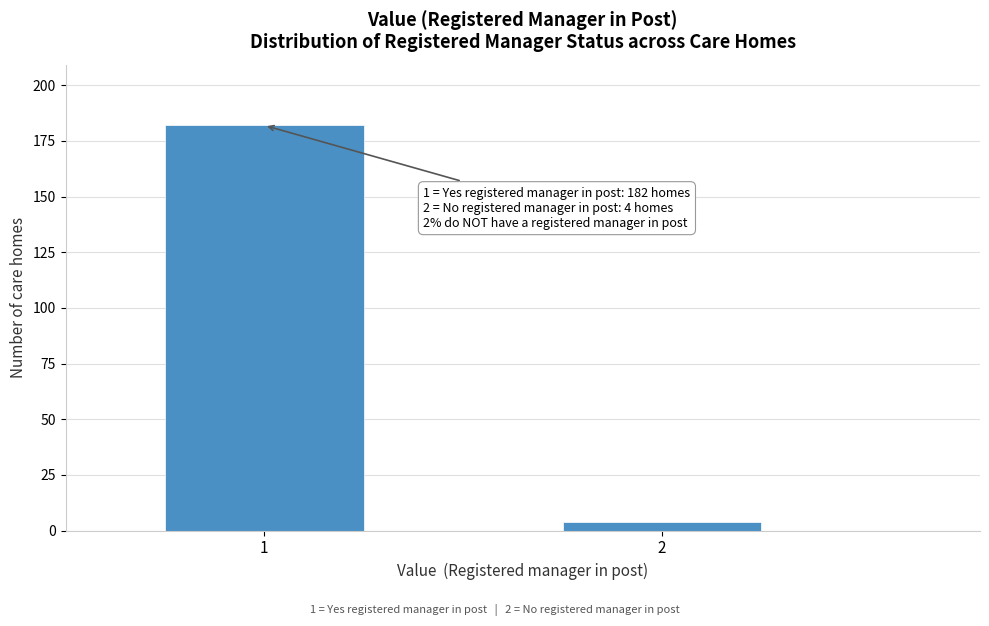

Reading left to right, transcribe all the data shown in this chart.

182	4